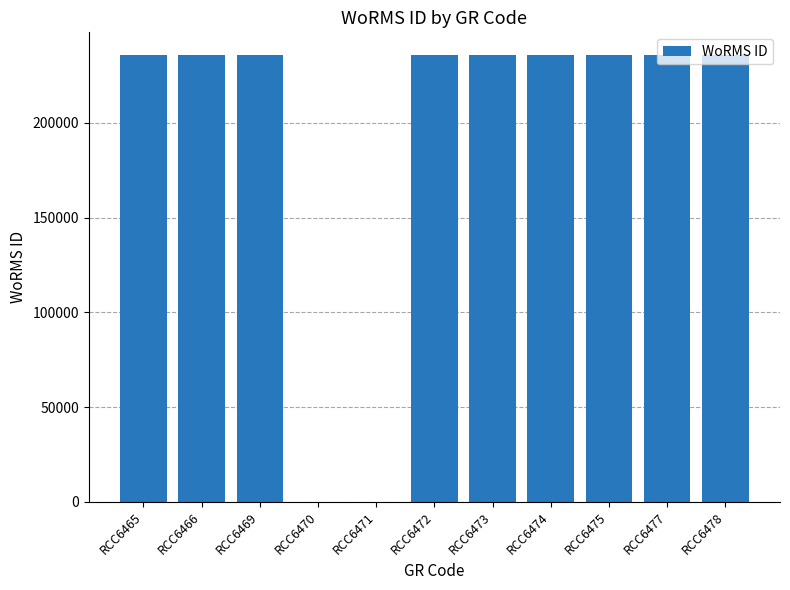

The chart shows a value of 398236 at RCC6469. True or false?

False